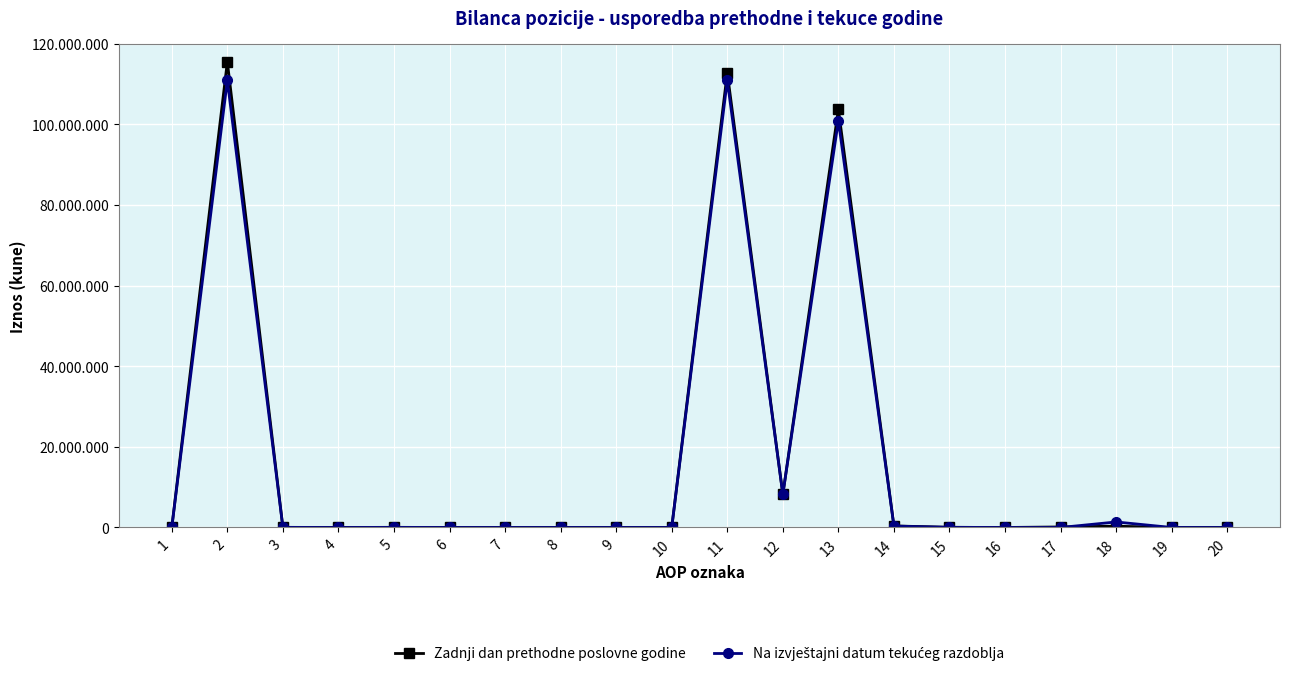

Does the chart display data point markers on the line(s)?

Yes